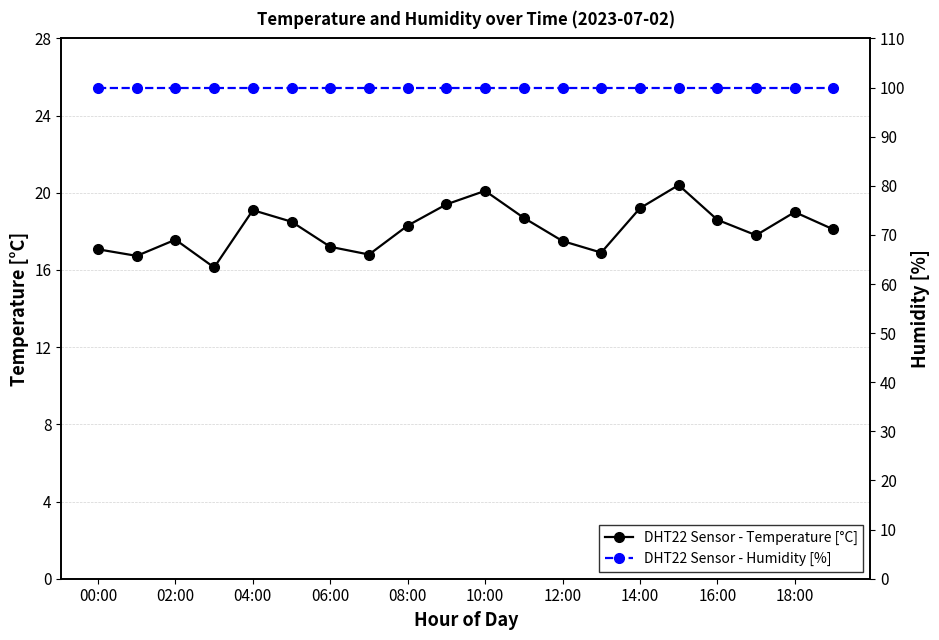

What is the minimum value for DHT22 Sensor - Temperature [°C]?

16.1